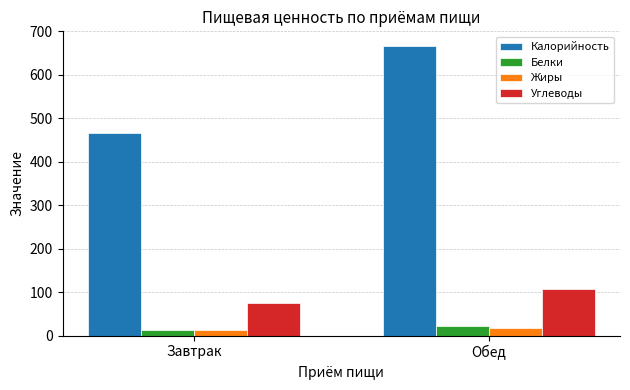

Reading left to right, extract all data points from this chart.

Калорийность: Завтрак=465.3	Обед=666.8
Белки: Завтрак=13.1	Обед=22.1
Жиры: Завтрак=12.7	Обед=17.2
Углеводы: Завтрак=74.1	Обед=106.5